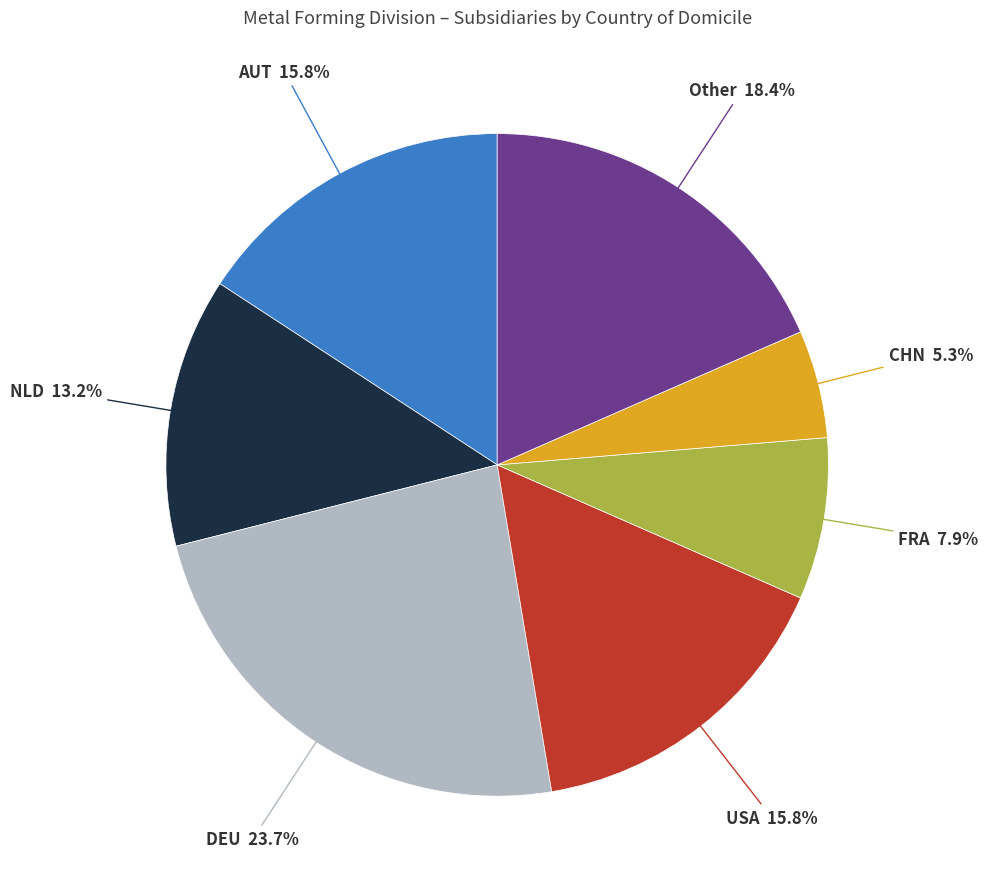

Is there any slice that represents more than half of the pie?

No